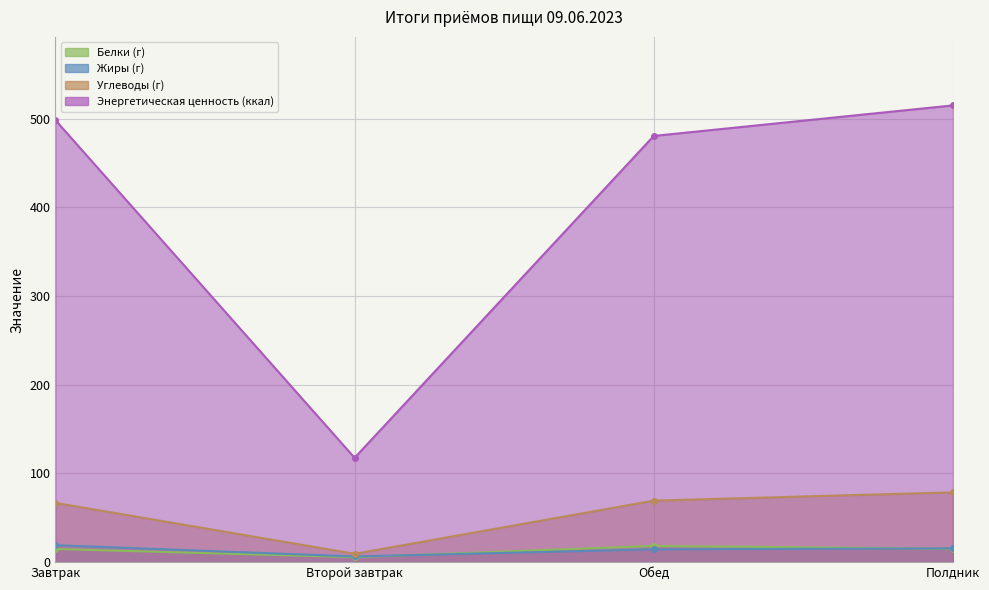

Where is the first local maximum for Белки (г)?

Обед